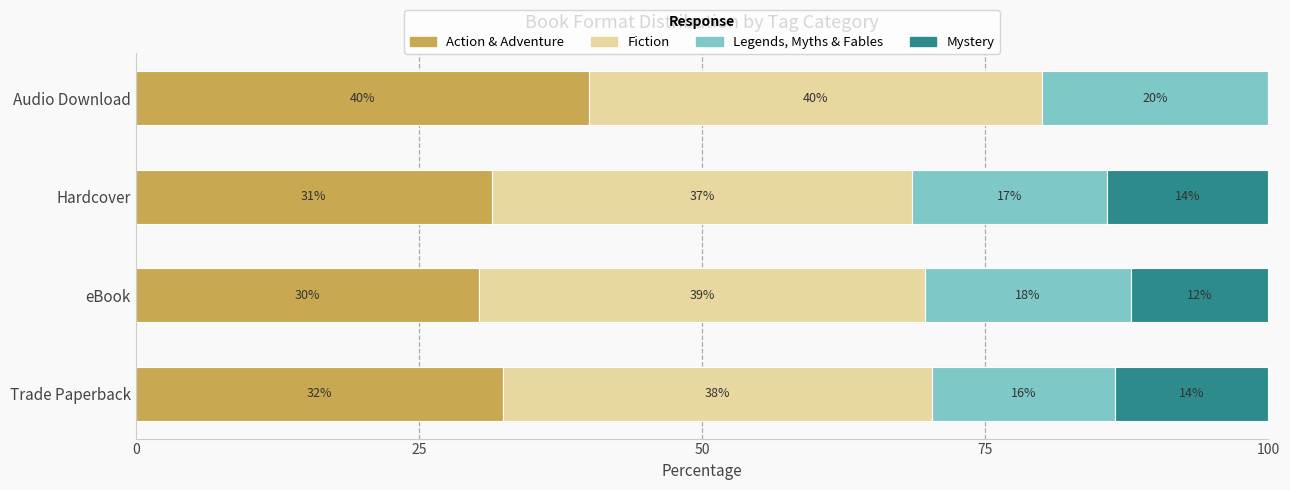

What are all the series names shown in the legend?

Action & Adventure, Fiction, Legends, Myths & Fables, Mystery